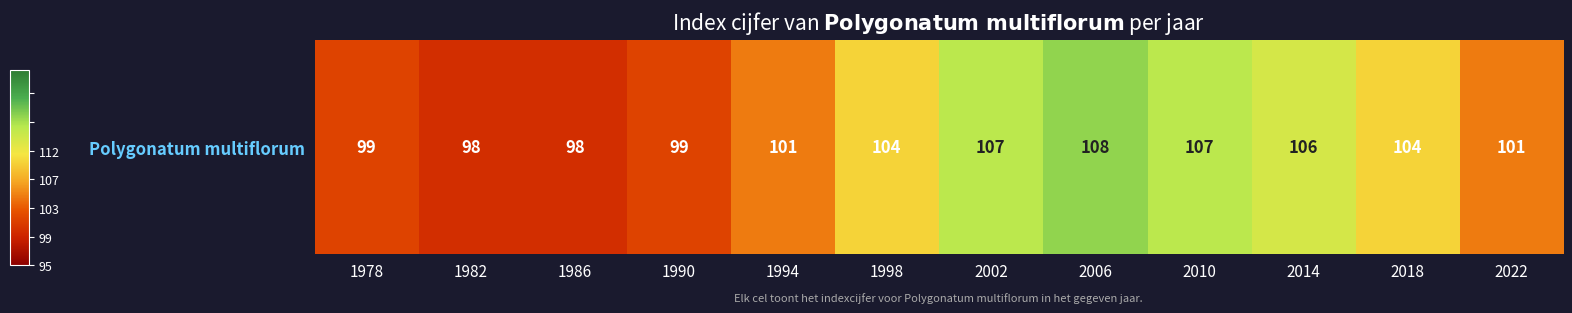

What is the sum of all values?

1232